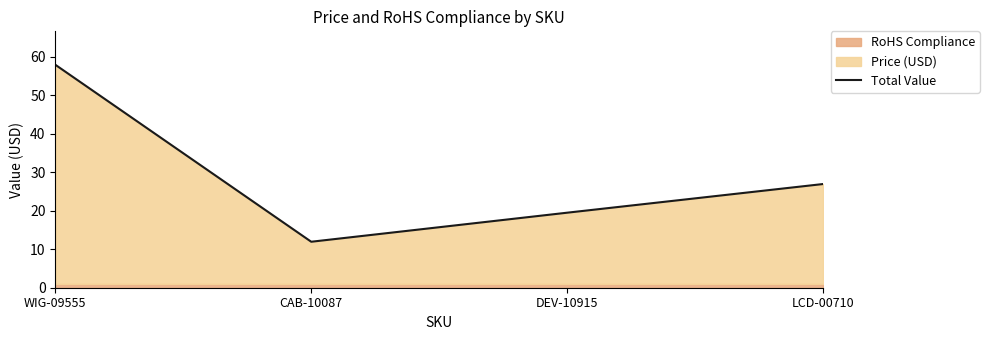

How many data points are above 26?

2